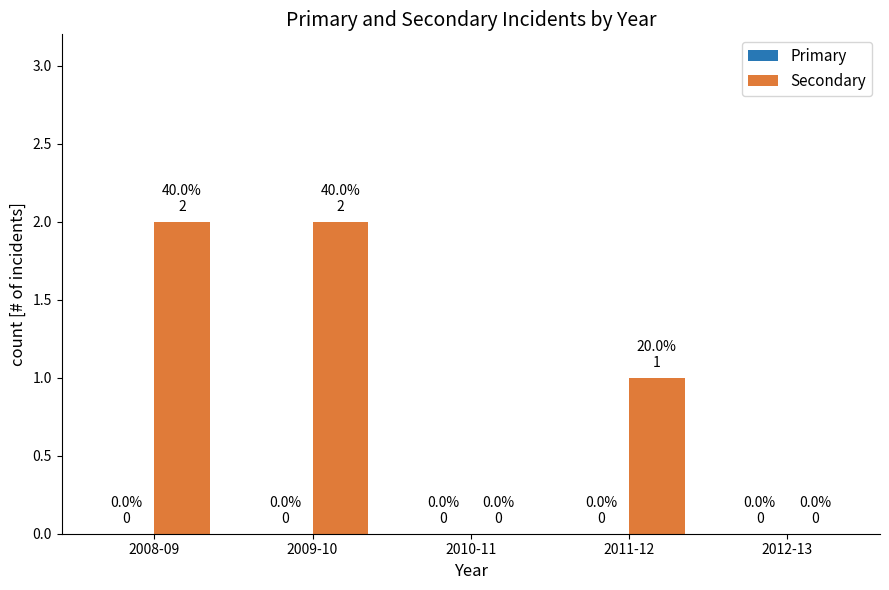

The value at 2012-13 is 1. True or false?

False